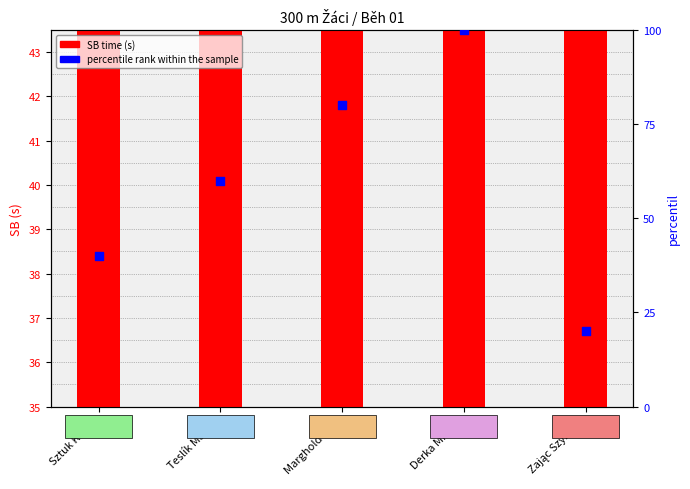

What is the total value across all series at Derka Michal?

142.3